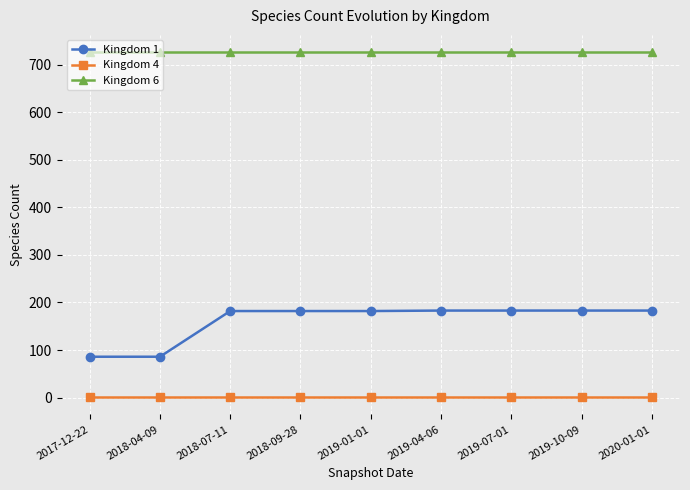

What is the sum of the Kingdom 1 values at 2020-01-01 and 2019-01-01?

365